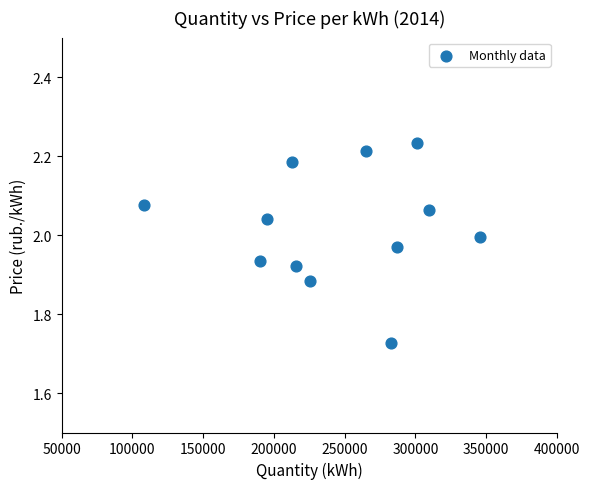

What is the average X value?

244840.1